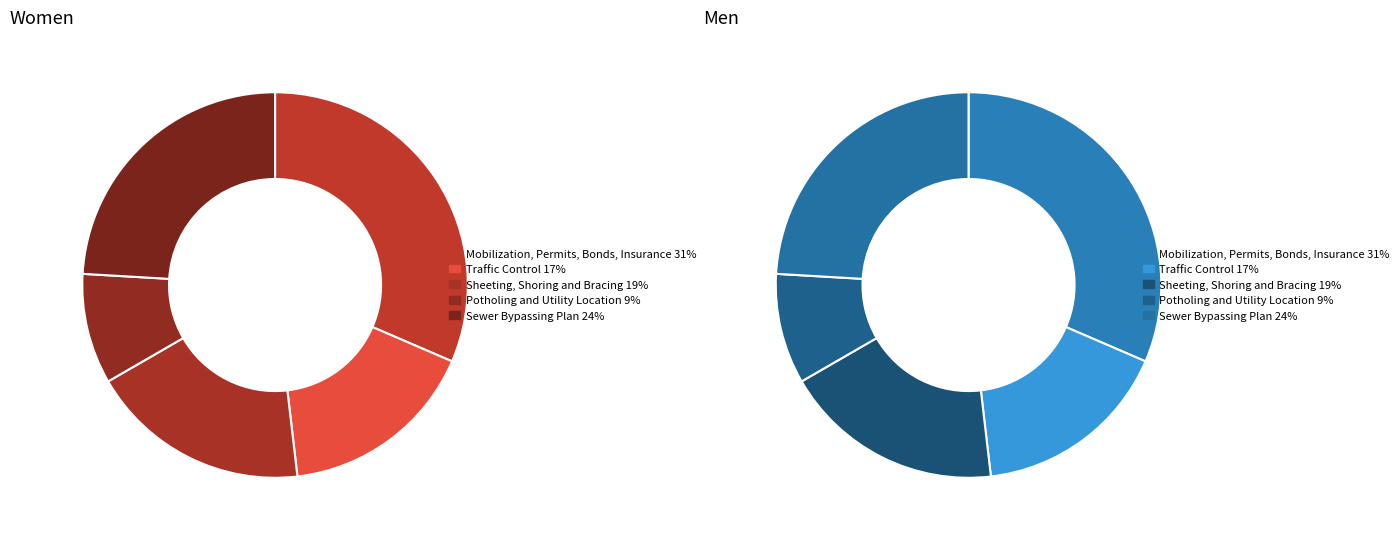

Is it true that Sheeting, Shoring and Bracing is 19% of the pie?

True